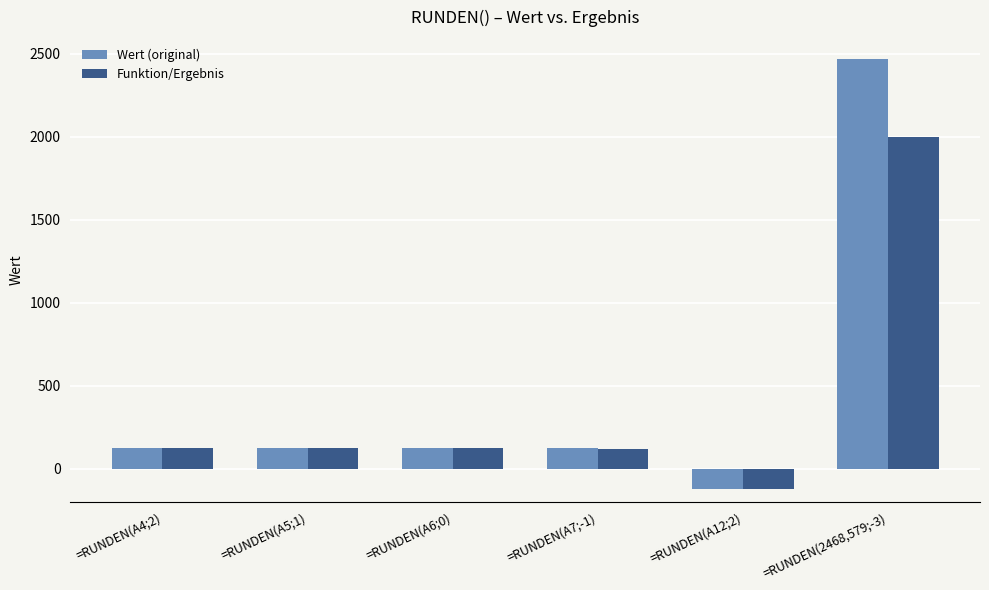

Which label corresponds to the smallest value in the chart?

=RUNDEN(A12;2)